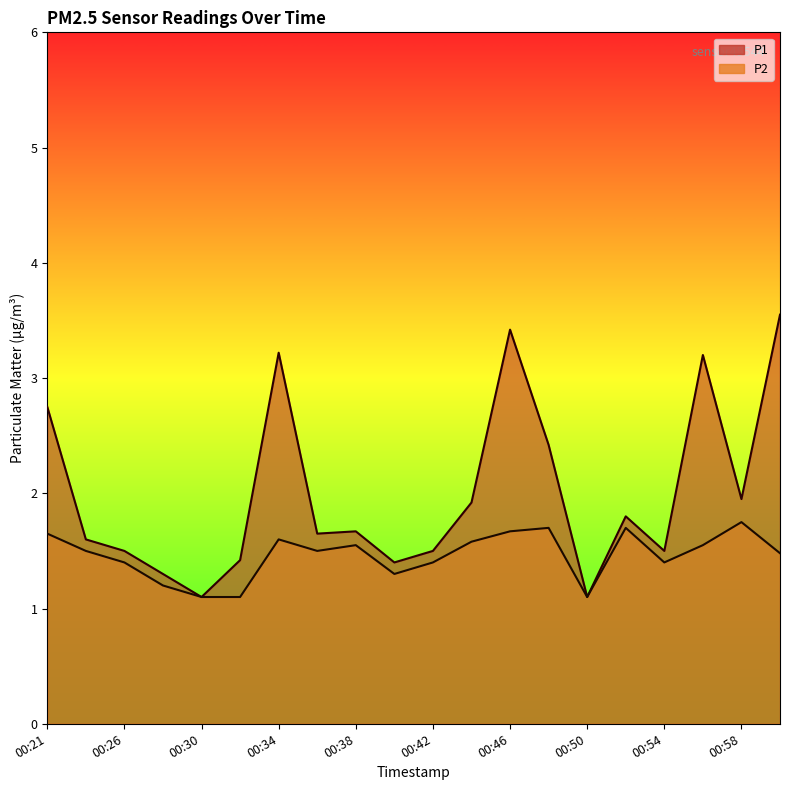

List the series in order of their peak value, highest first.

P1, P2